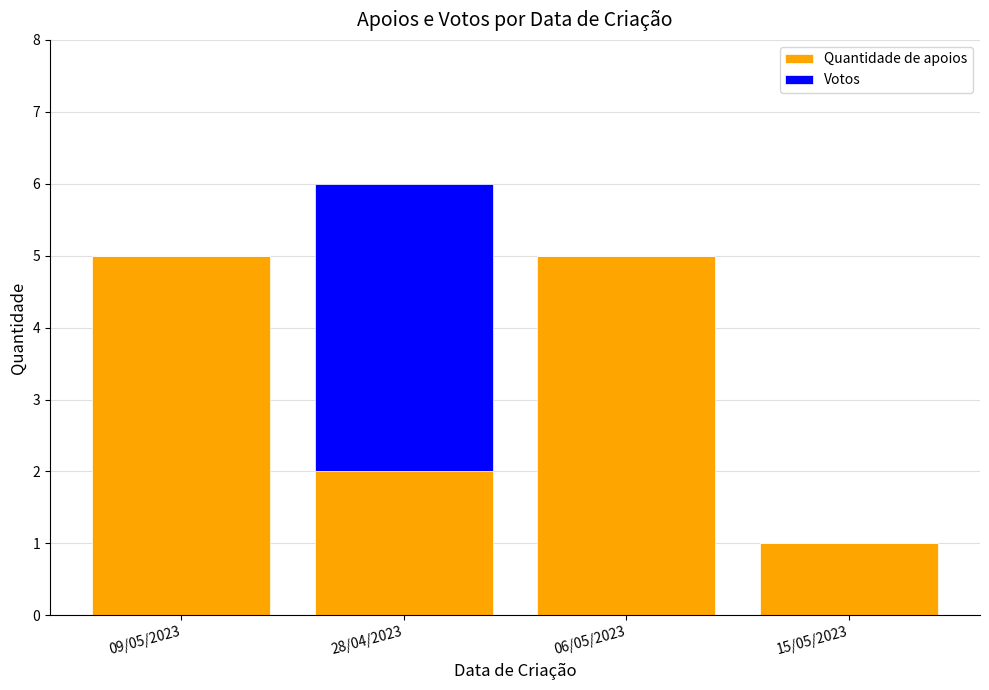

What is the sum of all Quantidade de apoios values?

13